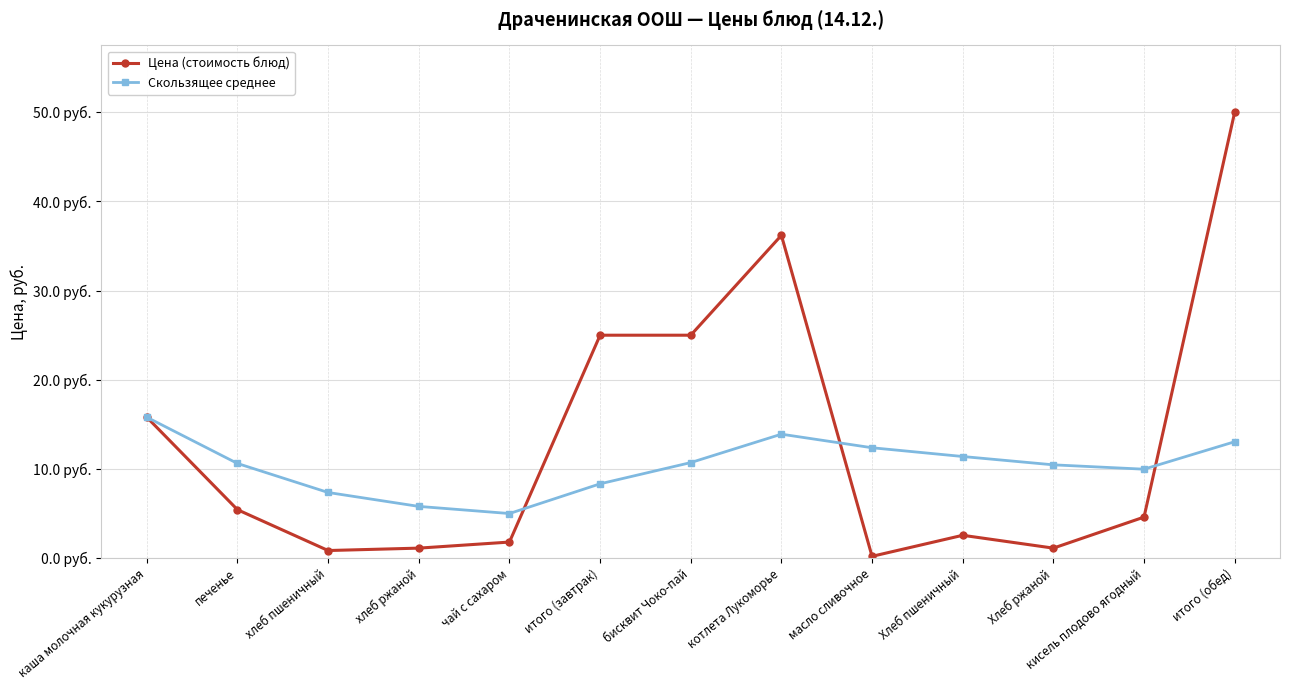

The value of Цена (стоимость блюд) at масло сливочное is 0.3. True or false?

False